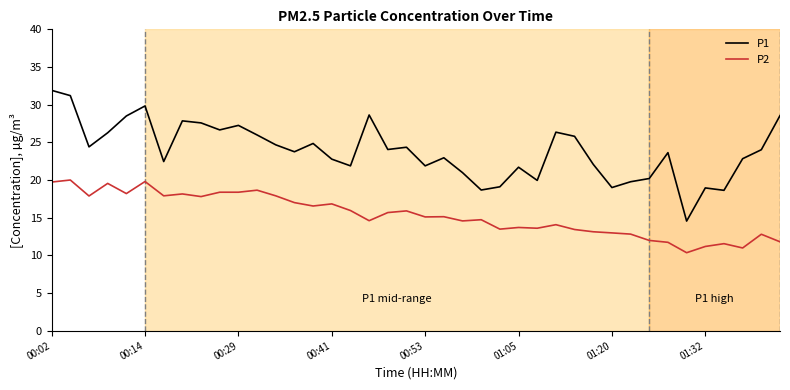

What is the maximum value shown in the chart?

31.9